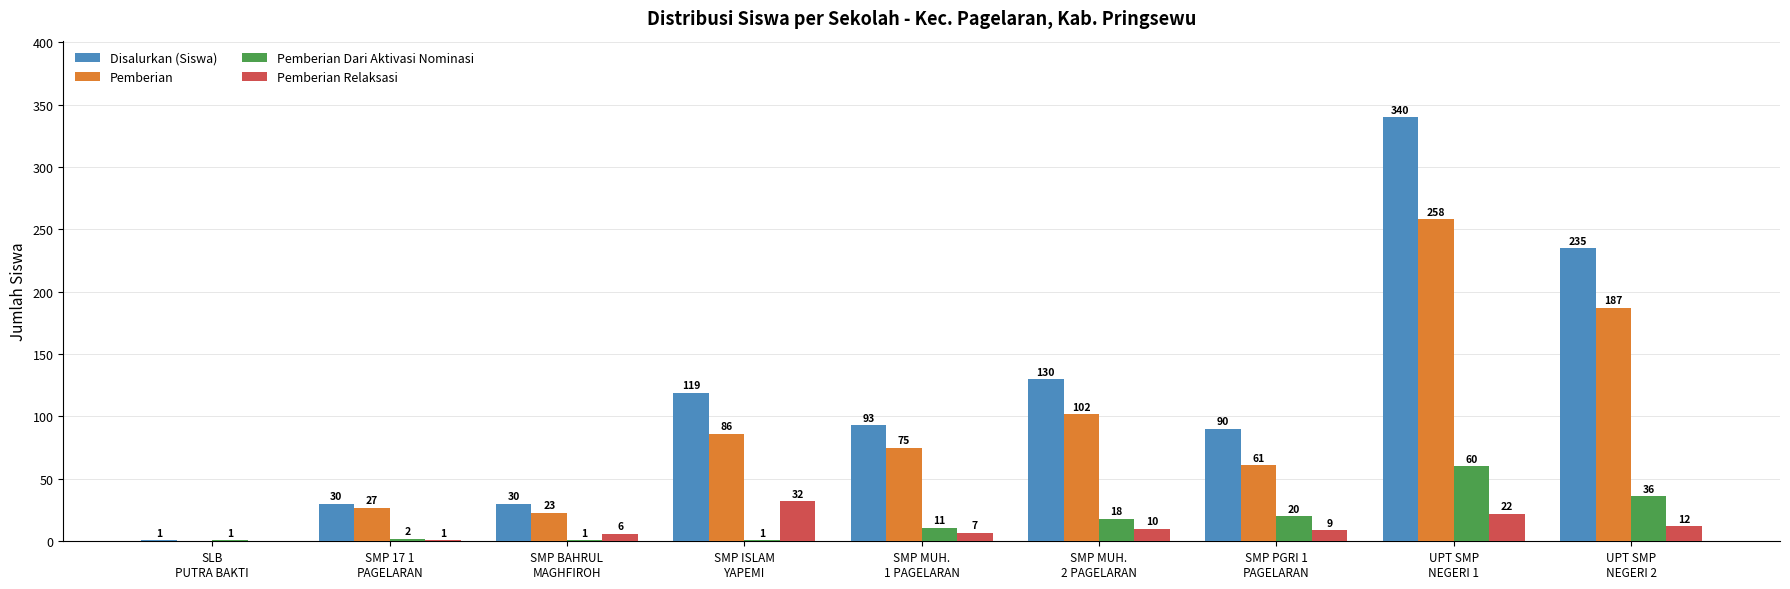

What are all the series names shown in the legend?

Disalurkan (Siswa), Pemberian, Pemberian Dari Aktivasi Nominasi, Pemberian Relaksasi